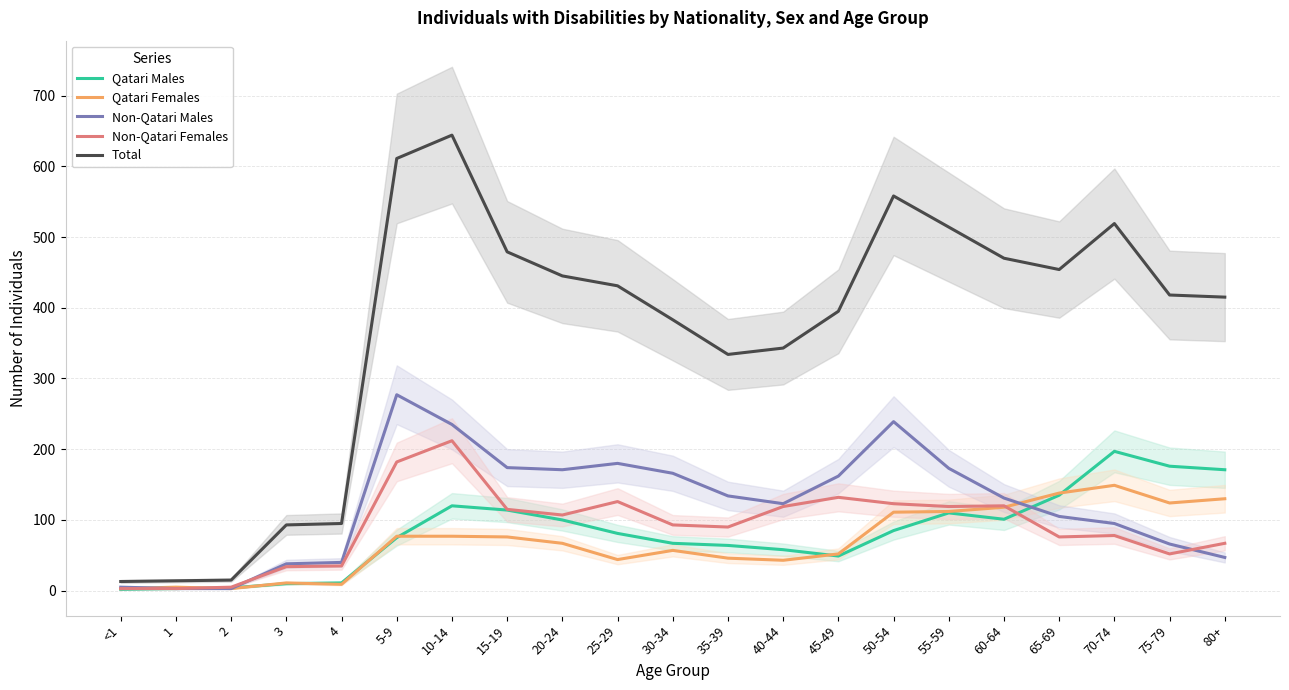

Between which two adjacent categories do Qatari Males and Non-Qatari Females first intersect?

60-64 and 65-69